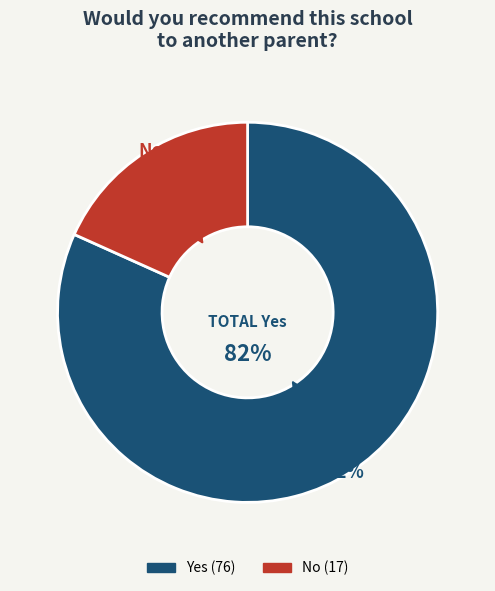

Rank the categories by value from lowest to highest.

No, Yes